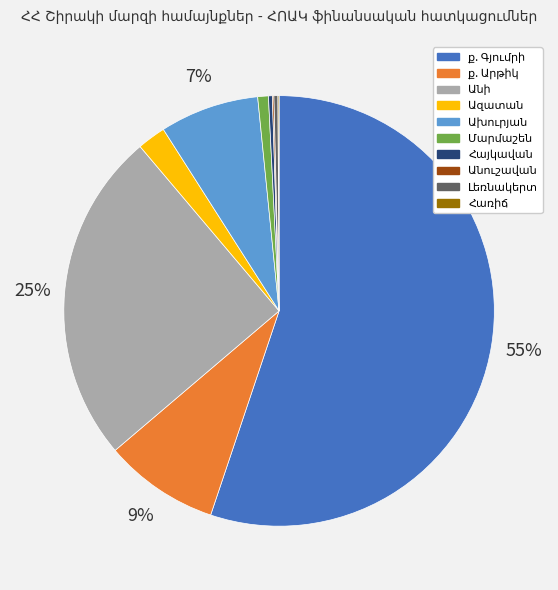

Is there any slice that represents more than half of the pie?

Yes